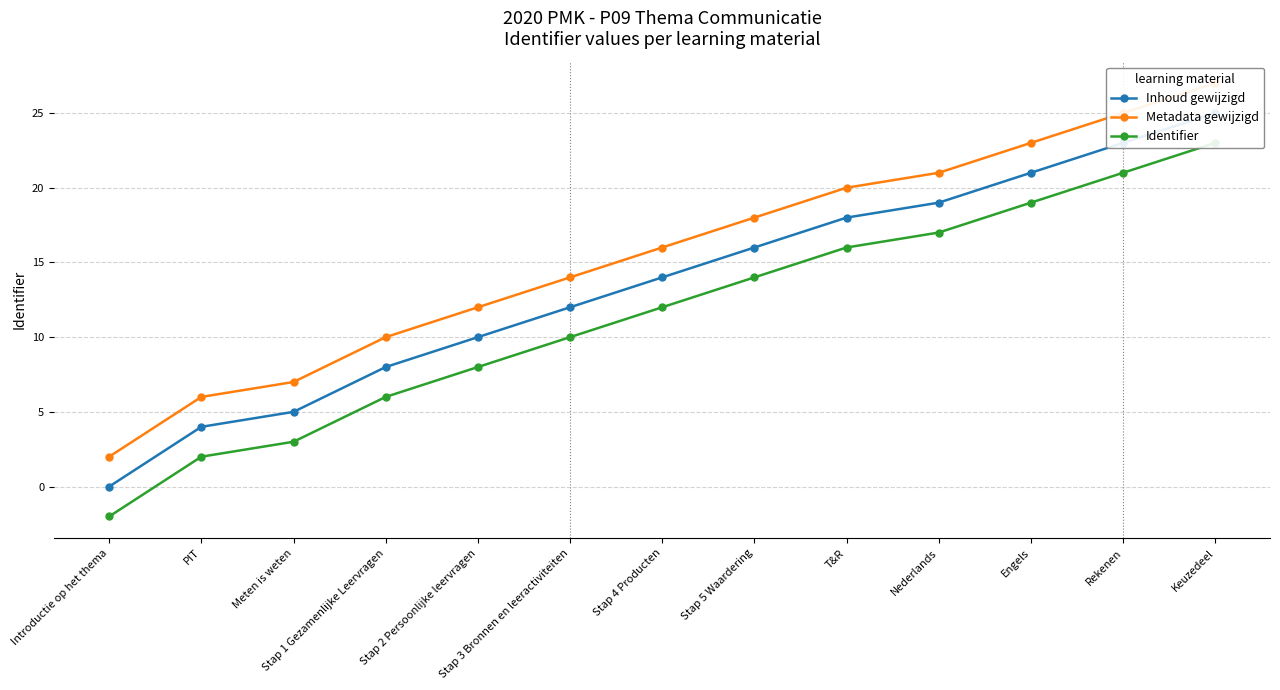

Which category has the highest value in the Identifier series?

Keuzedeel